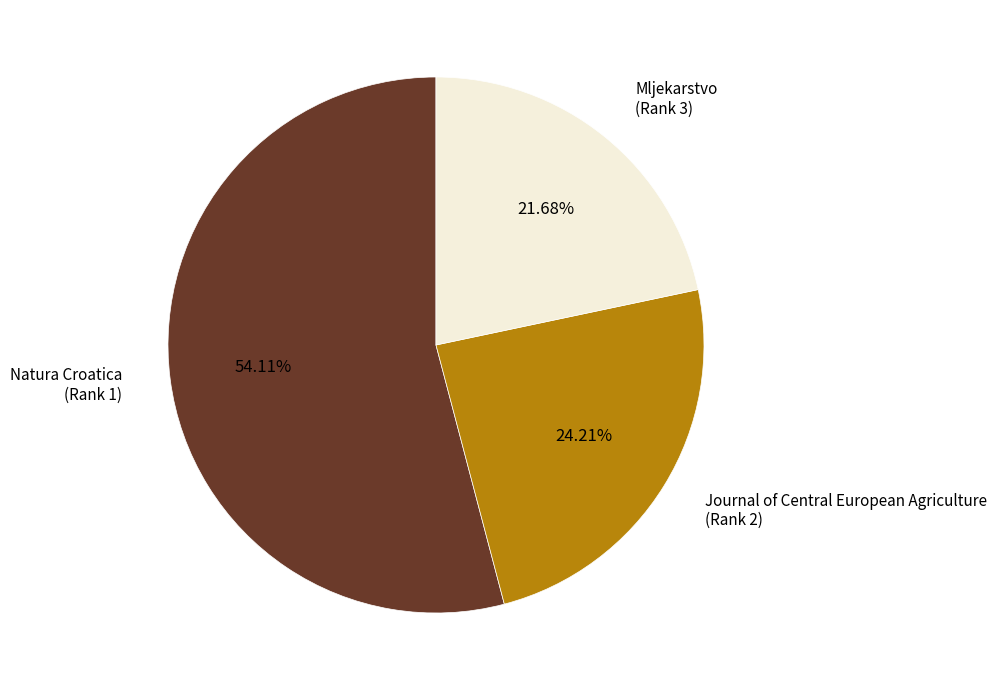

To the nearest percent, what is the difference between the largest and smallest slice percentages?

32%